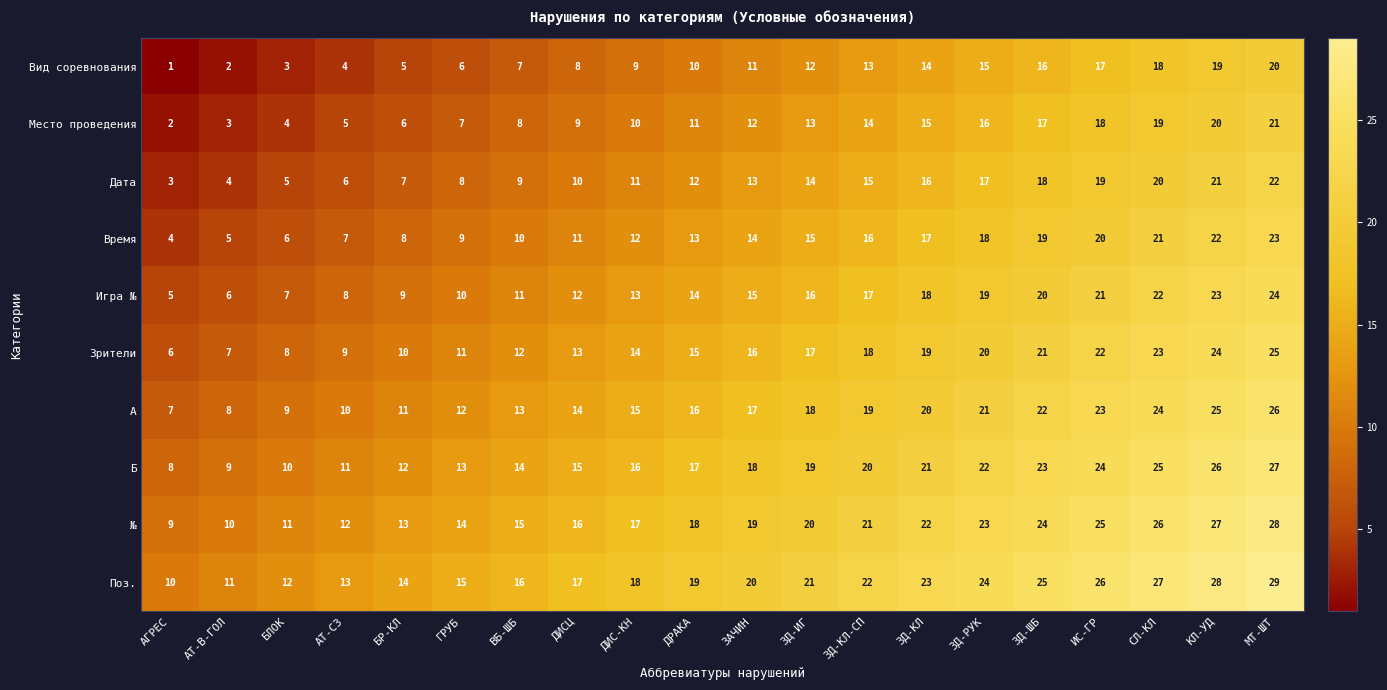

What is the difference between the highest and lowest values at ИС-ГР?

9